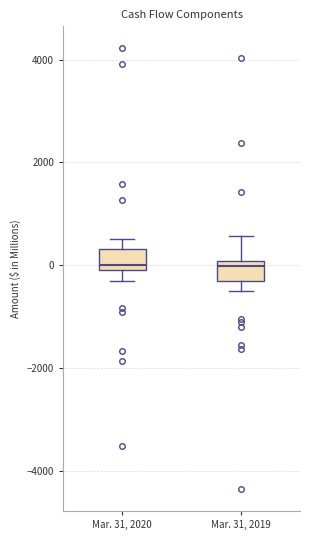

Reading left to right, transcribe this box plot: for each box, give where its median line is, the range the box spans, and where its two whiskers end, as read against the y-axis. The values are not printed on the chart, so give them approximately, as read against the axis.

Mar. 31, 2020: median 0 (just above the box's lower edge), box 0 to 400, whiskers -400 to 600
Mar. 31, 2019: median 0 (just below the box's upper edge), box -200 to 0, whiskers -600 to 600